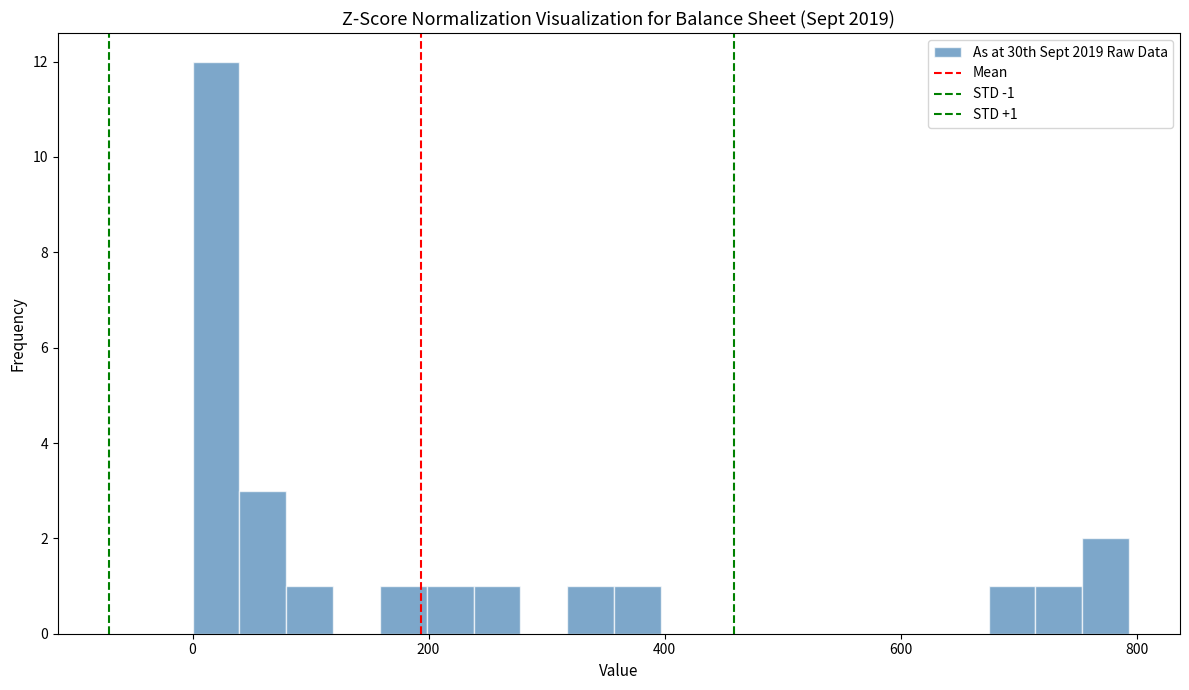

Around what value on the x-axis is the tallest bar? Give the approximate position of its centre, as read against the axis.

20